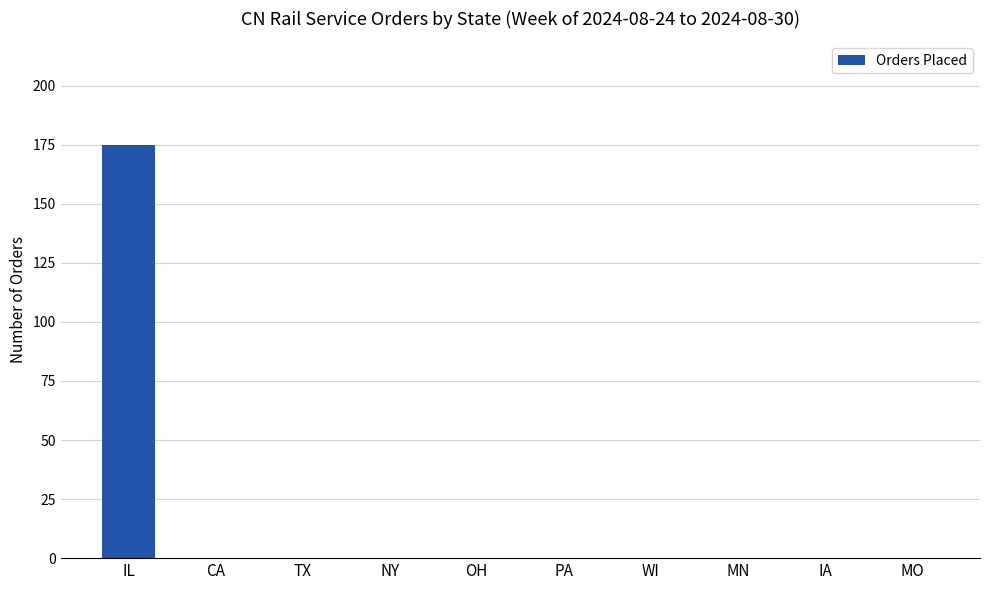

True or false: the data shows 0 at MO.

True